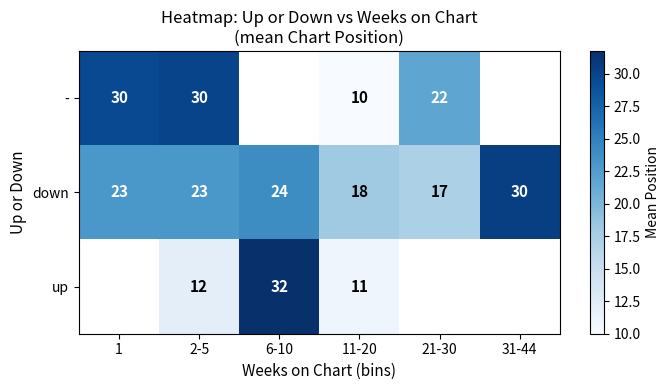

Which category has the lowest value in the down series?

21-30